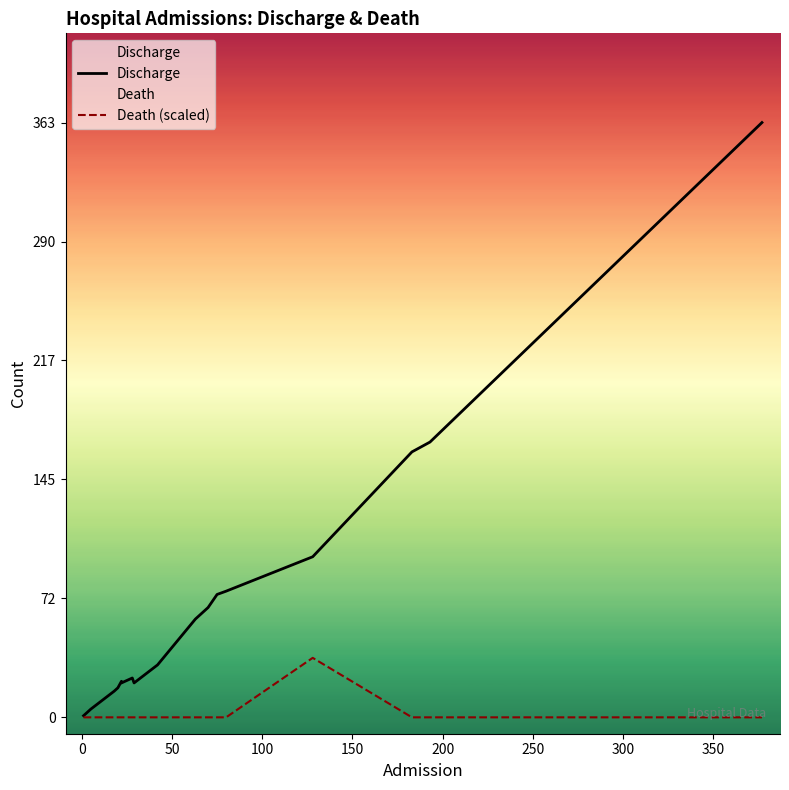

What is the sum of all Discharge values?

1232.0